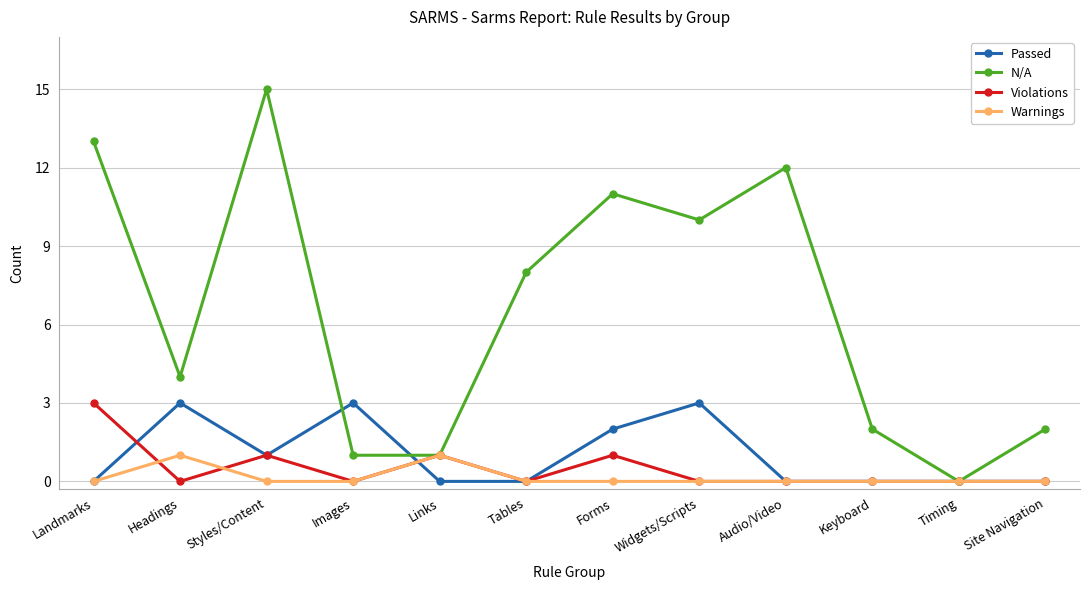

Which series changed the most between Widgets/Scripts and Keyboard?

N/A